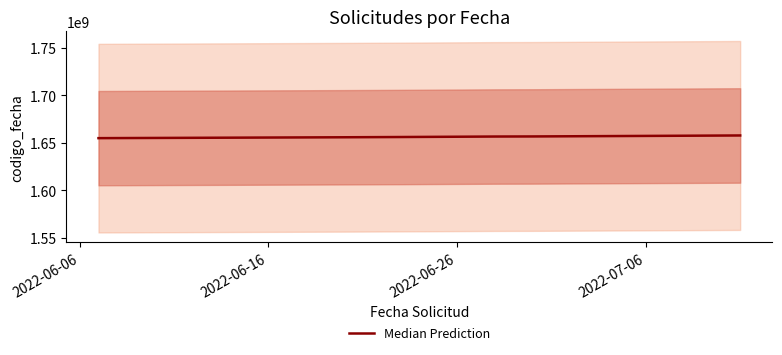

What is the lowest value of the Median Prediction series?

1654870954